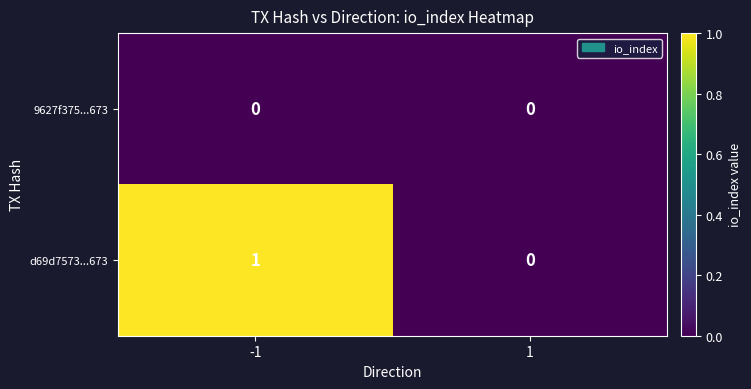

Which series has the largest total across all categories?

d69d7573...673